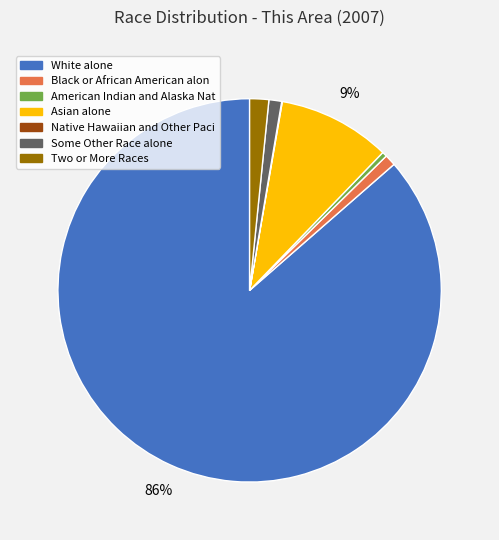

To the nearest percent, what is the average slice percentage?

14%